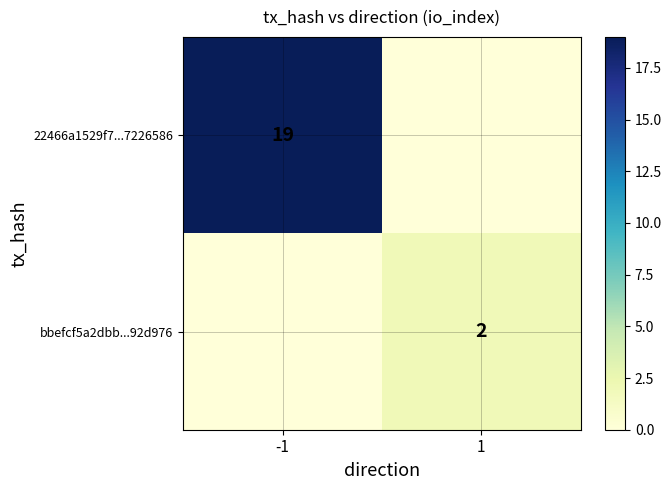

At how many categories does at least one series exceed 0?

2